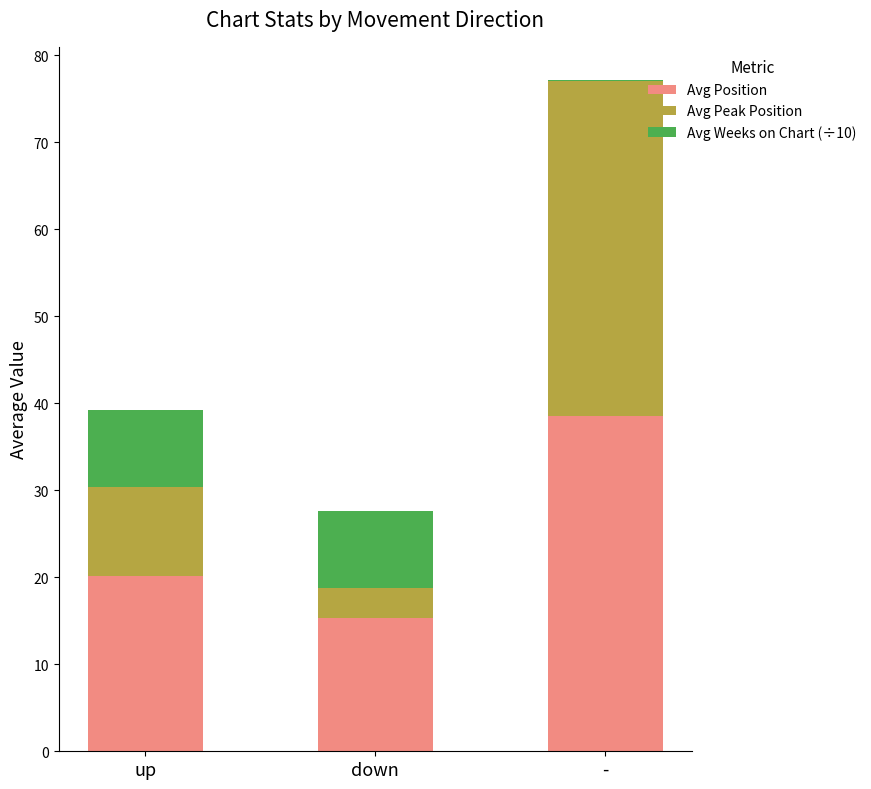

The Avg Position series shows 15.4 at down. True or false?

True